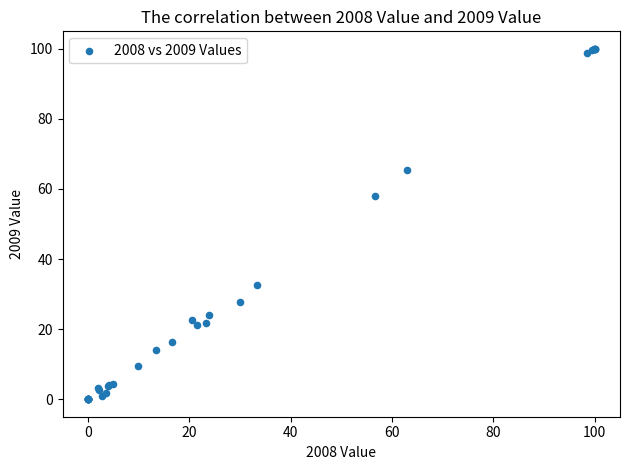

What Y value in the scatter plot is closest to 50?

58.0